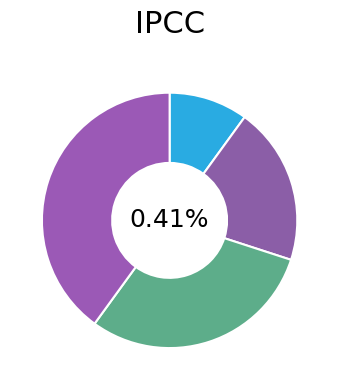

True or false: Спеціаліст вищої категорії accounts for 40% of the total.

True